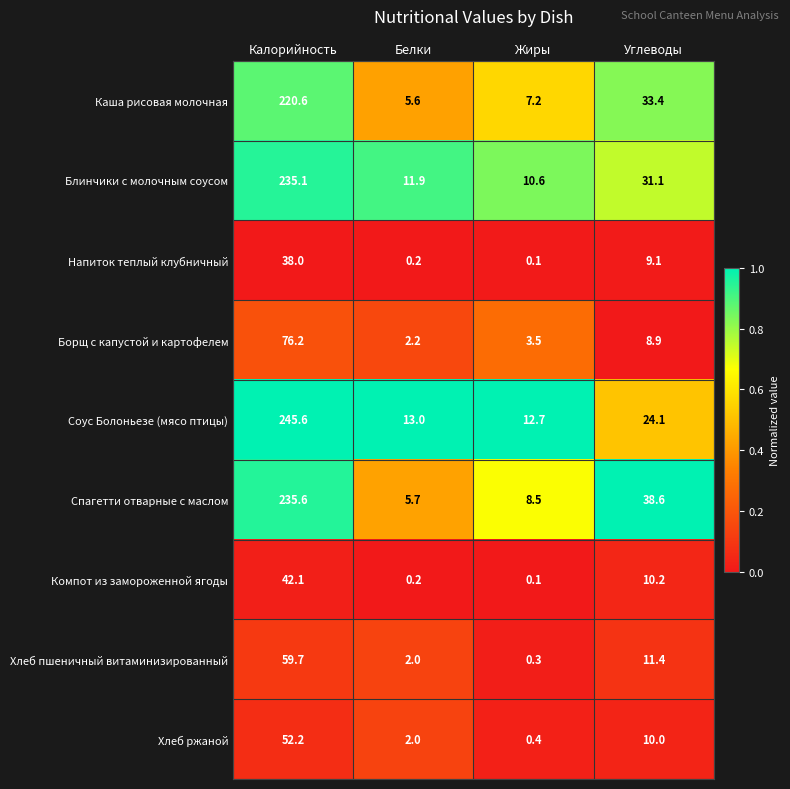

Which series has the widest spread of values?

Соус Болоньезе (мясо птицы)